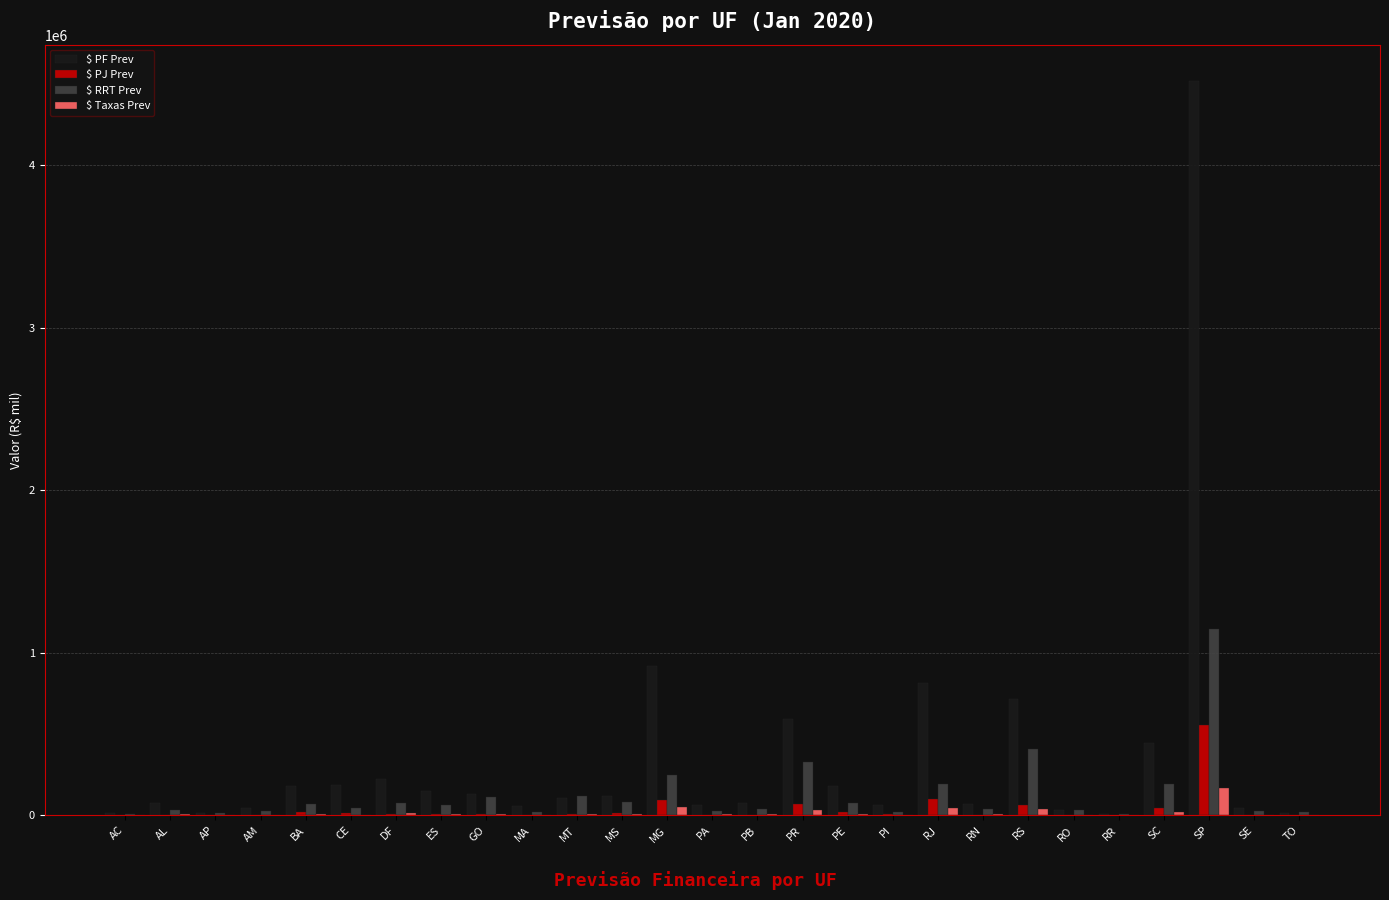

What is the sum of all $ PF Prev values?

9861754.1